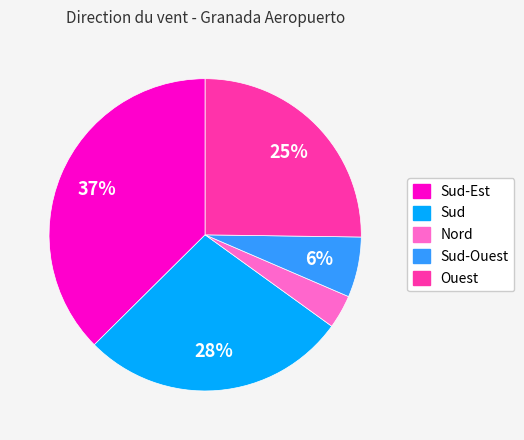

To the nearest percent, what is the difference between the largest and smallest slice percentages?

34%